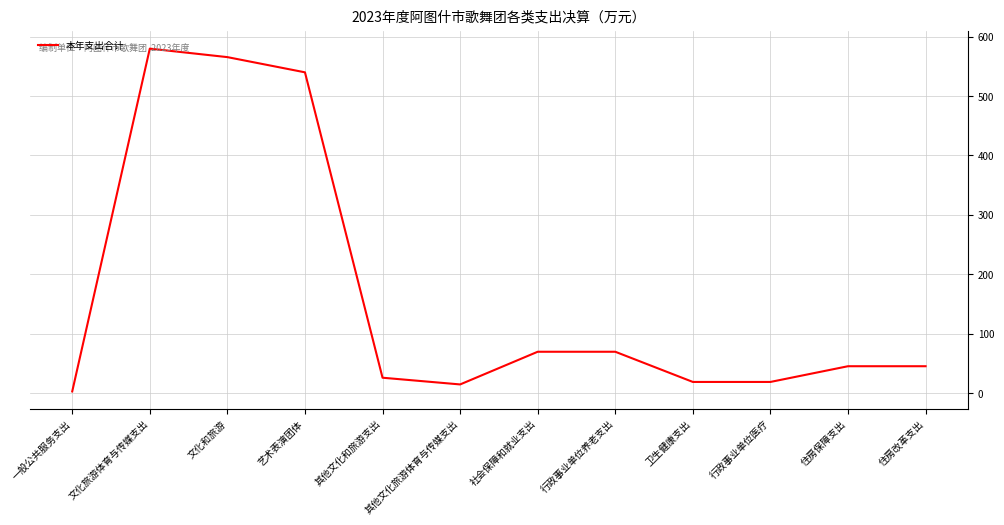

How many lines are shown in the chart?

1